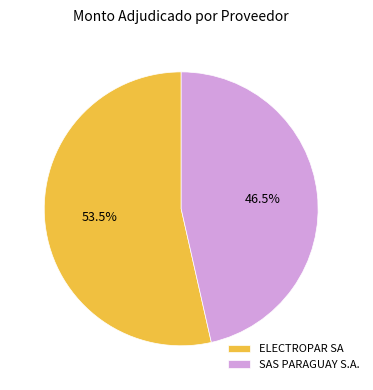

To the nearest percent, what is the combined percentage of ELECTROPAR SA and SAS PARAGUAY S.A.?

100%